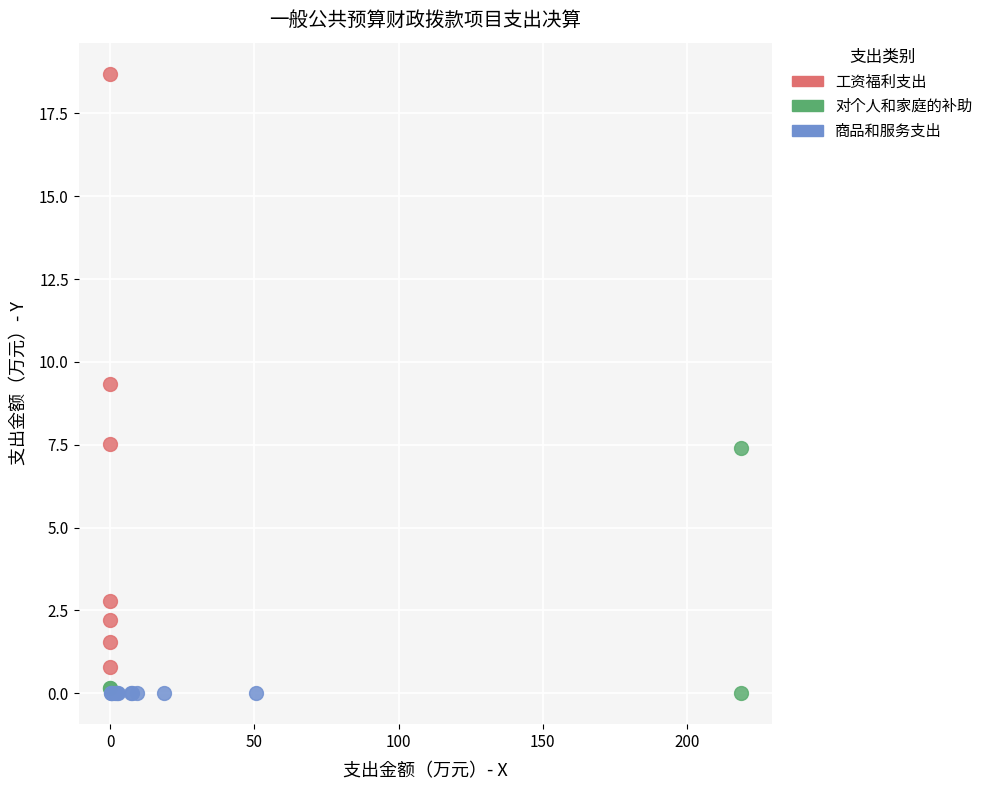

Which series contains the highest Y value?

工资福利支出